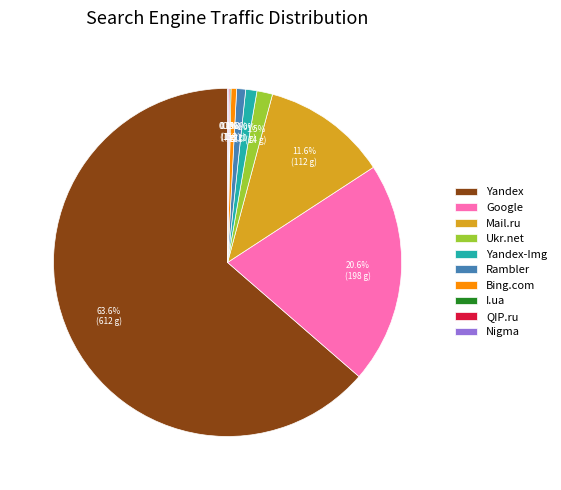

Do Bing.com and Rambler together represent more than half of the pie?

No